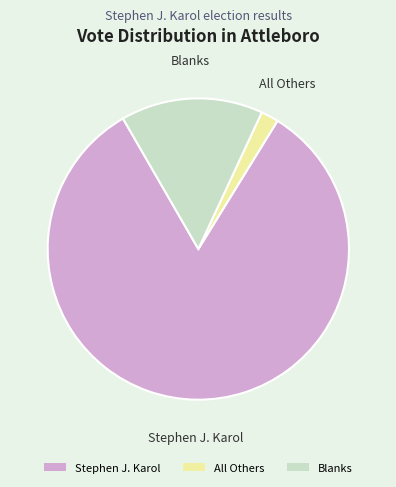

Which category has the smallest portion of the pie?

All Others